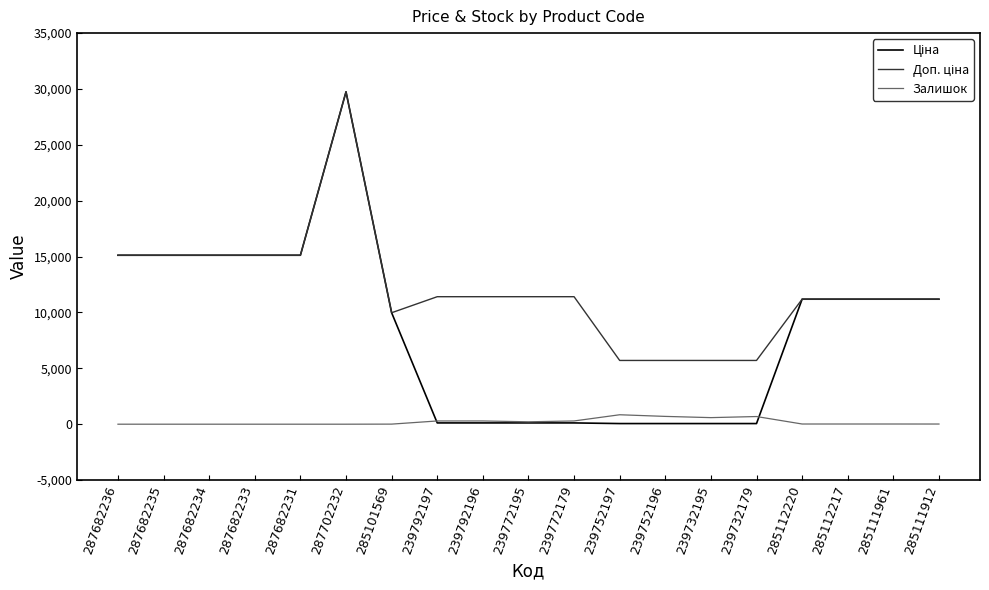

How many series are shown in this chart?

3